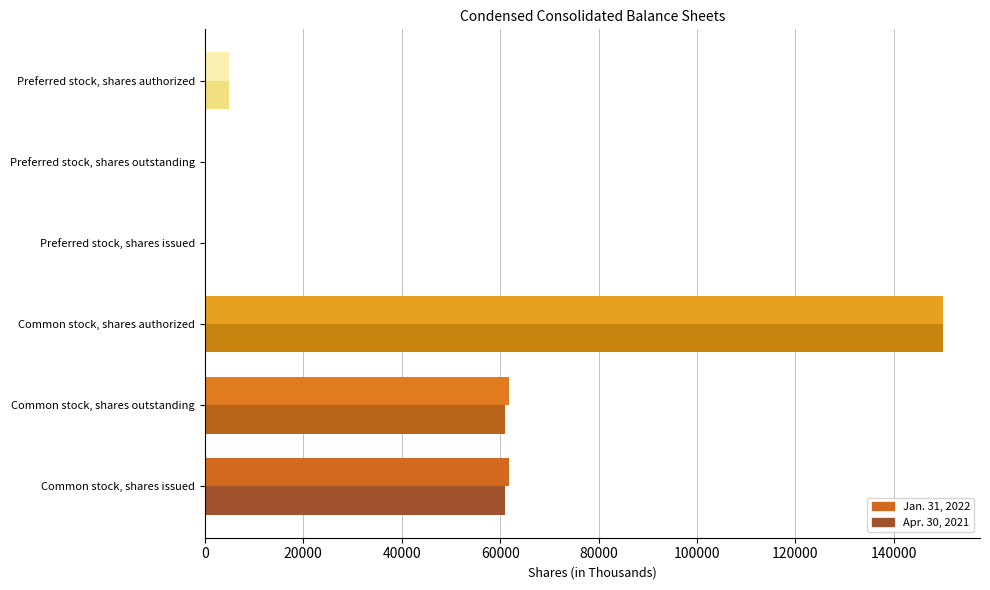

The value of Jan. 31, 2022 at Common stock, shares authorized is 210195. True or false?

False